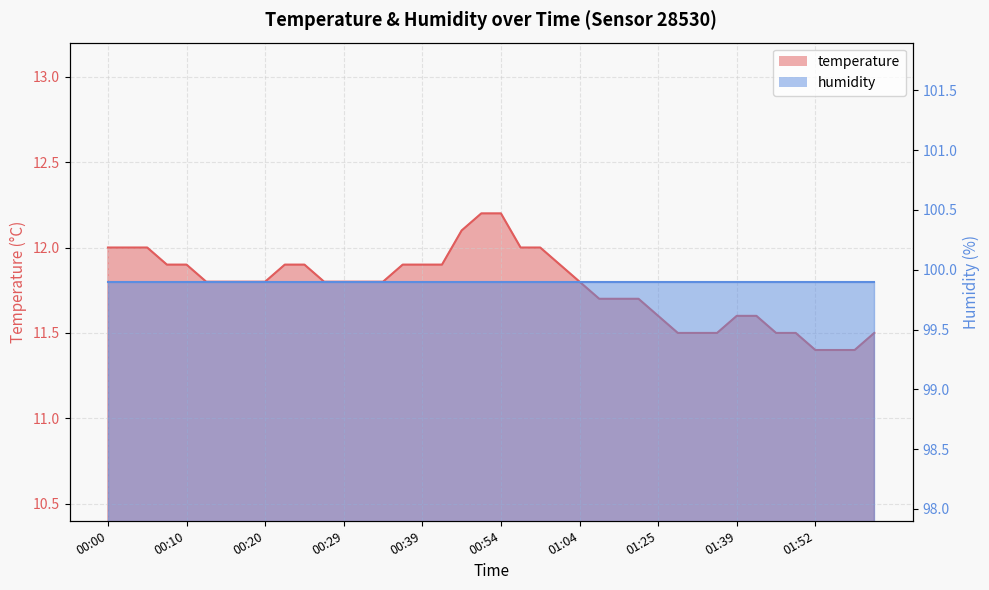

What is the change in value from 01:25 to 01:59?

-0.1